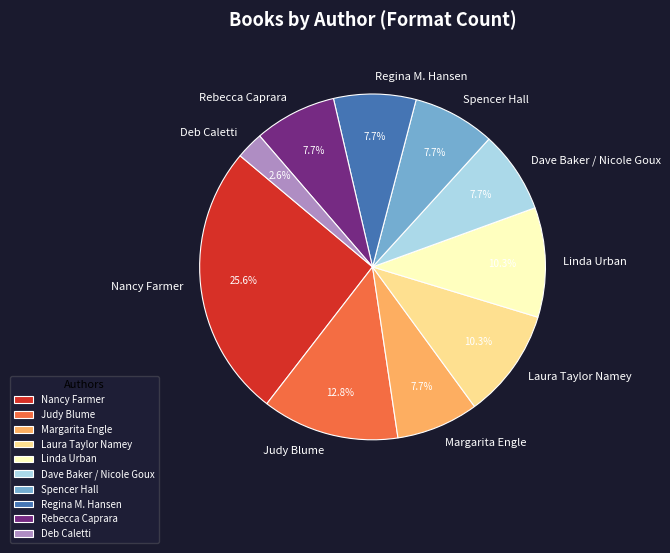

Combined, what portion of the pie is Margarita Engle and Spencer Hall?

15.4%